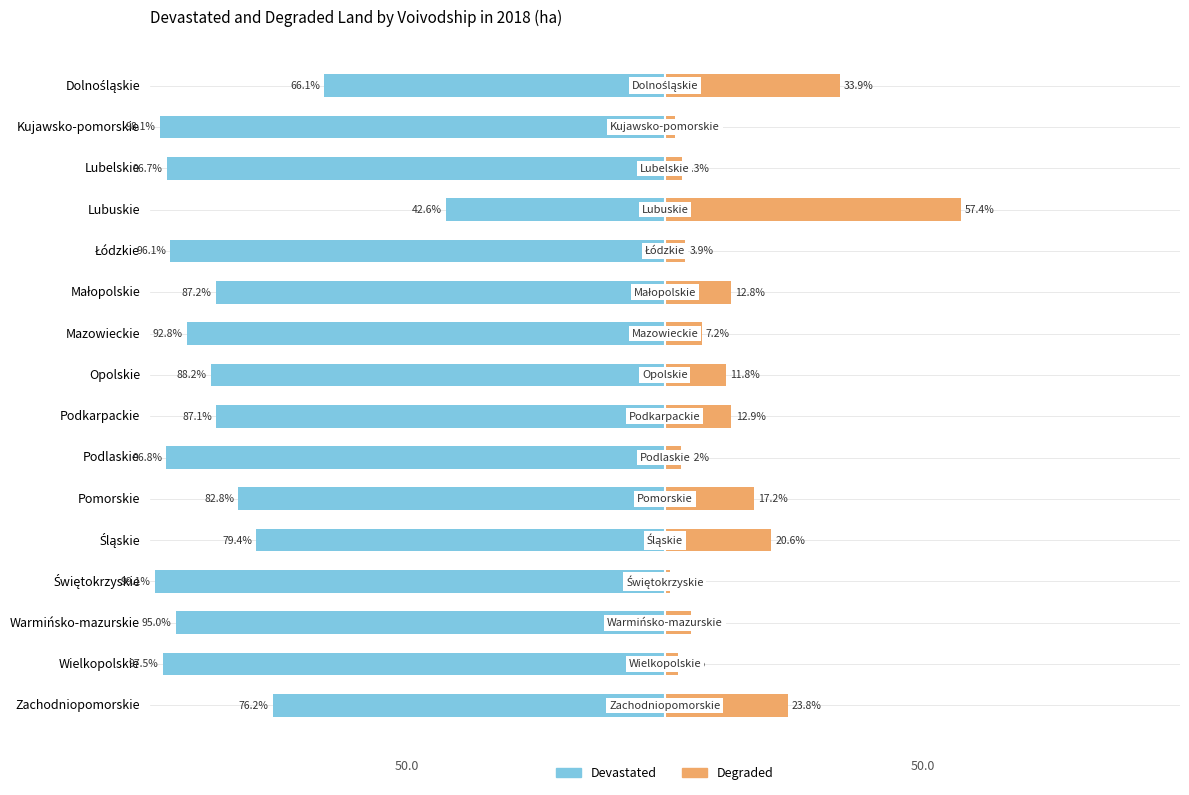

The value of Degraded at 7 is 11.8. True or false?

True